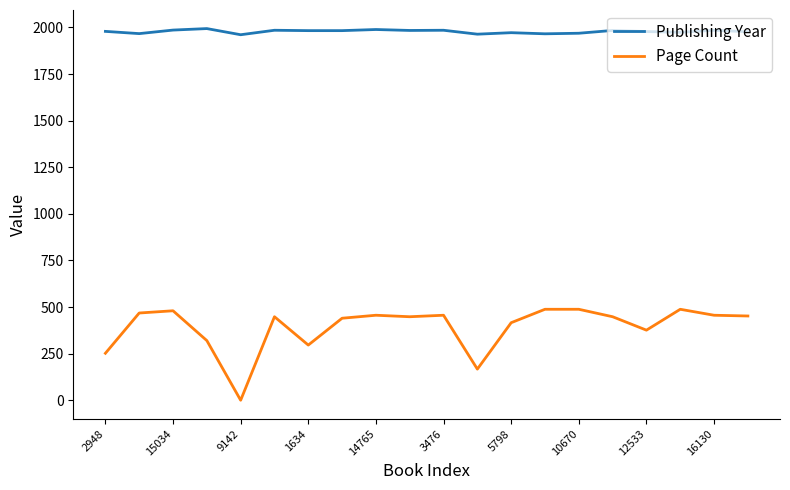

True or false: Publishing Year and Page Count cross at least once.

False